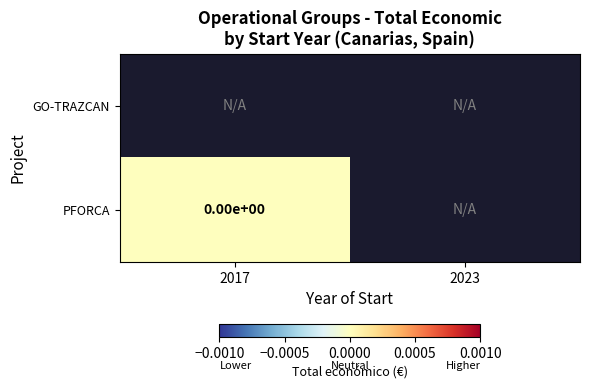

The value of PFORCA at 2017 is 0.0. True or false?

True